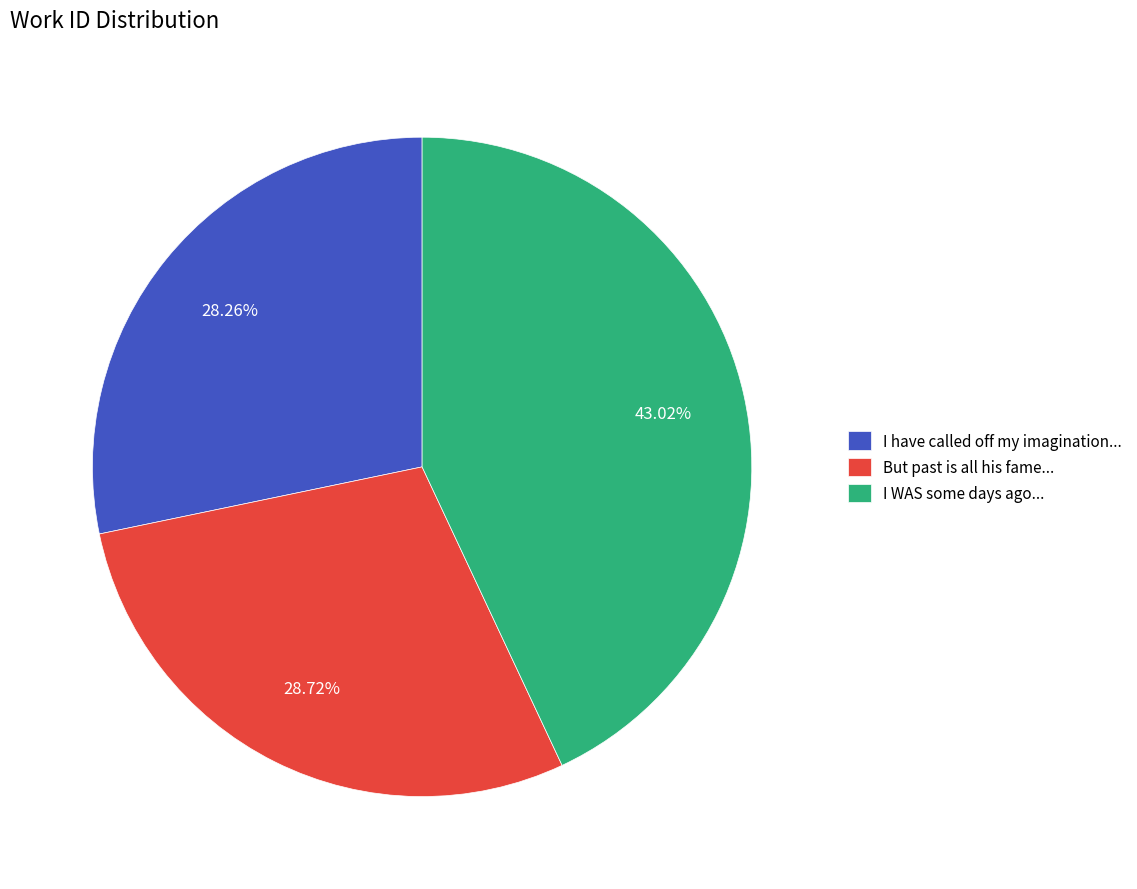

Which slice is the largest?

I WAS some days ago...